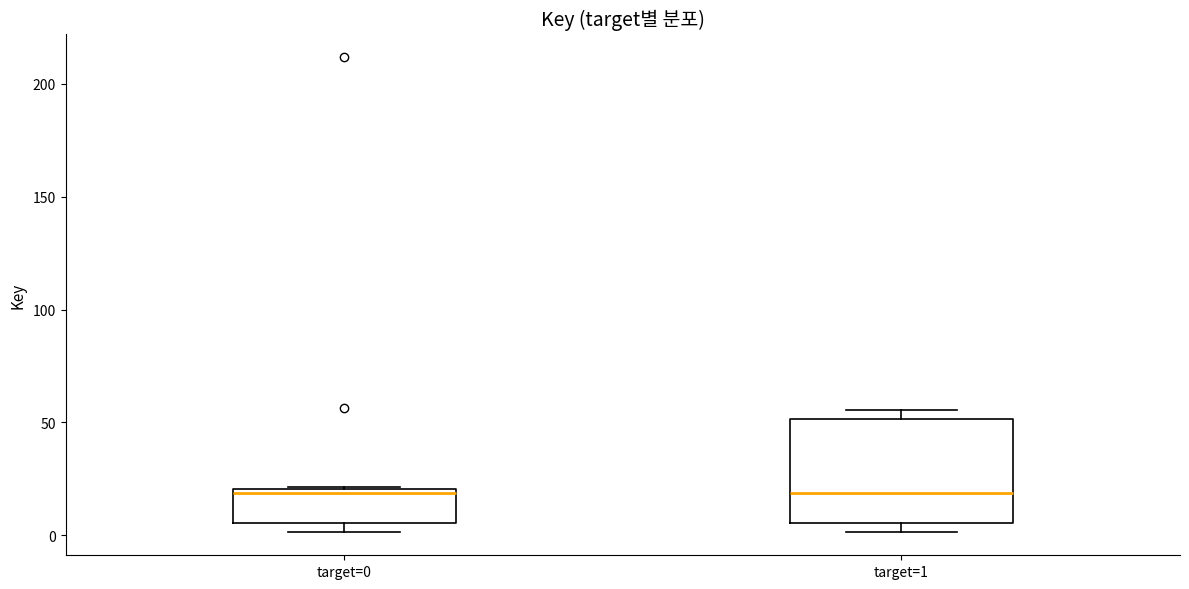

Reading left to right, read every box against the y-axis: the position of its median line, the range the box covers, and the ends of its whiskers. The values are not printed on the chart, so give them approximately, as read against the axis.

target=0: median 20 (just below the box's upper edge), box 5 to 20, whiskers 0 to 20
target=1: median 20, box 5 to 50, whiskers 0 to 55